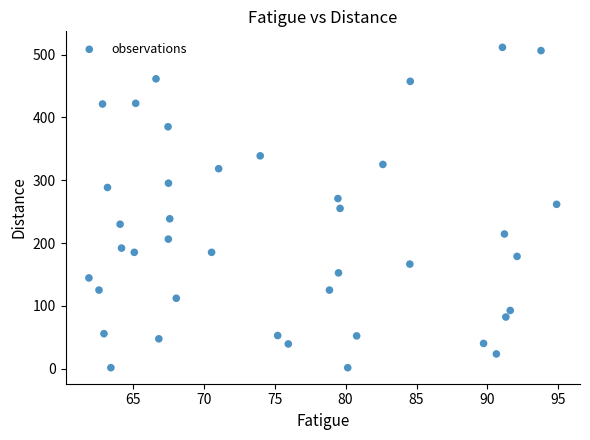

What is the range of Y values (max minus min)?

510.0